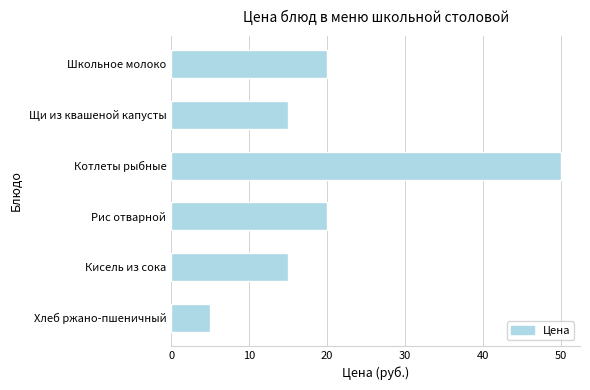

Approximately how many times larger is the value at Кисель из сока compared to Хлеб ржано-пшеничный?

3.0